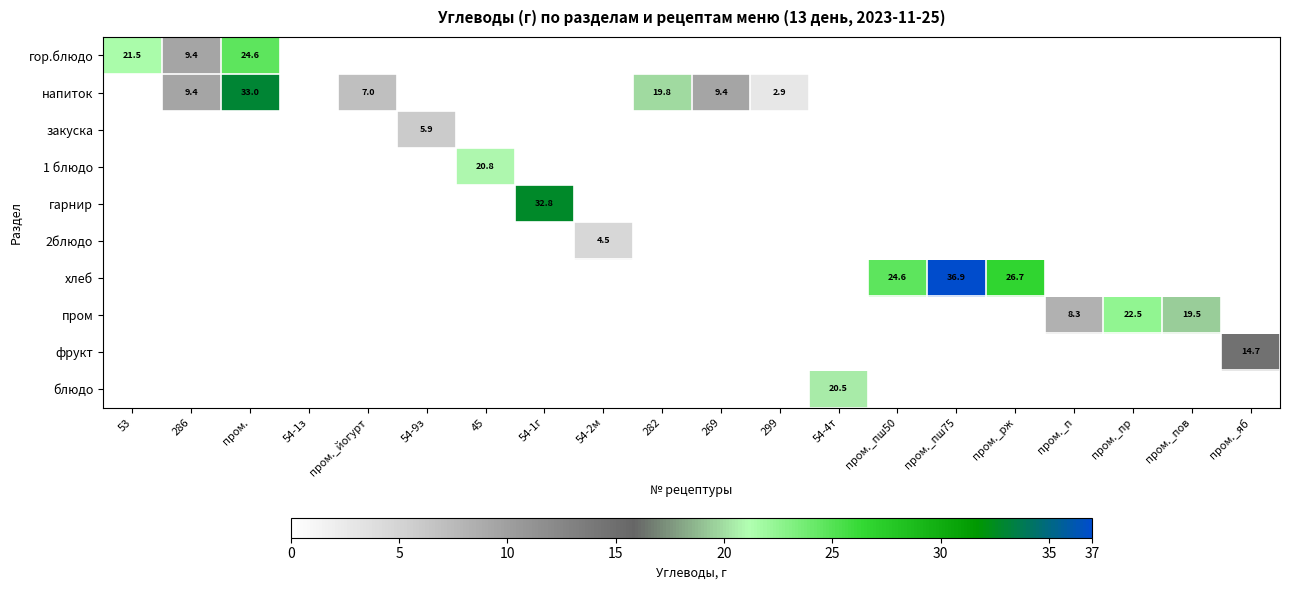

True or false: гор.блюдо has a value of 29.4 at 53.

False